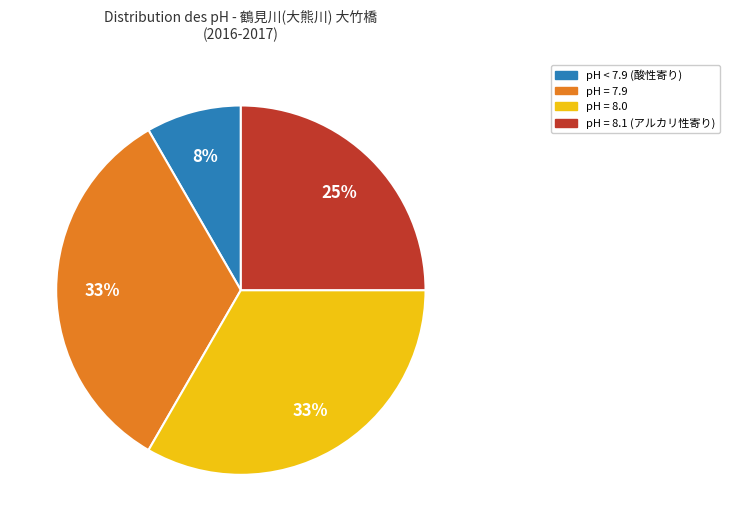

To the nearest percent, what is the average slice percentage?

25%